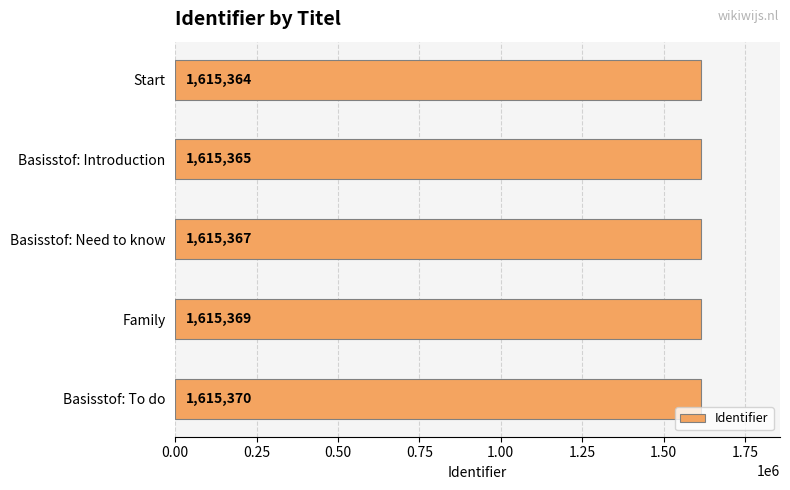

What is the minimum value shown in the chart?

1615364